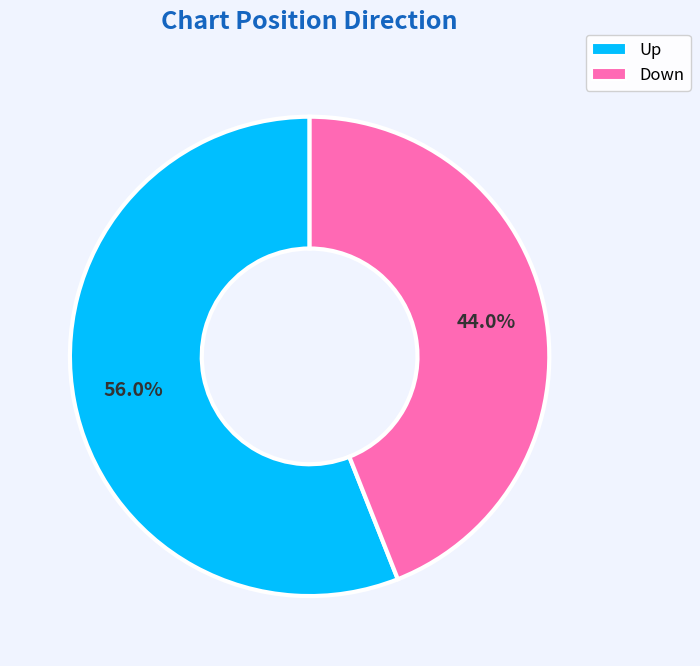

Count the number of slices in the pie.

2